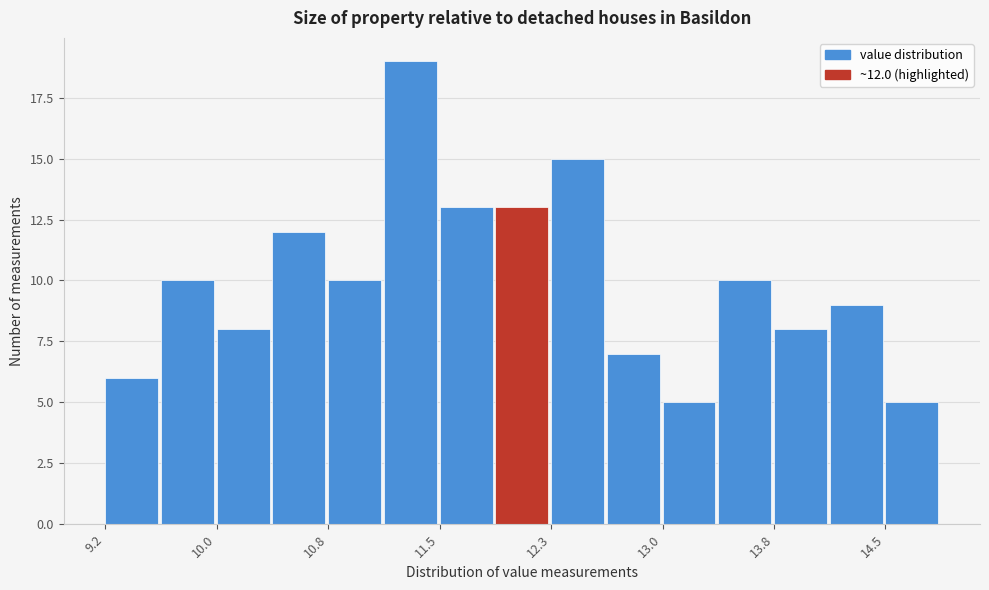

Read against the x-axis, roughly where is the centre of the tallest bar?

11.3